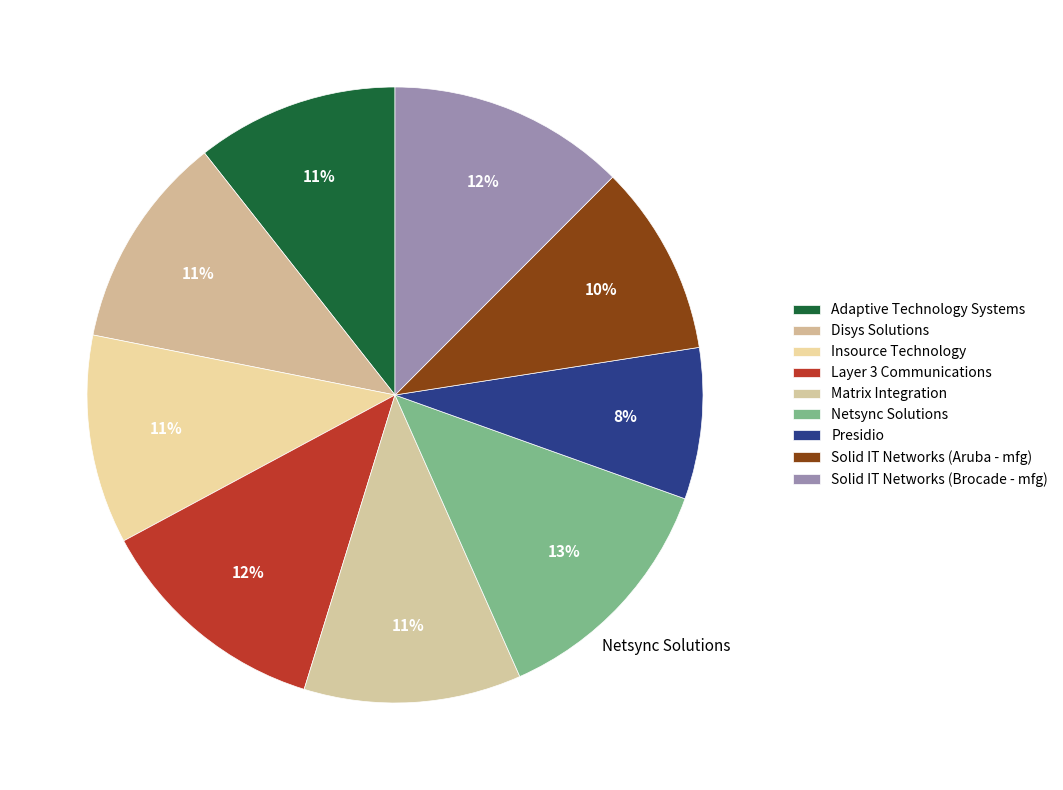

Is Layer 3 Communications the majority of the pie?

No